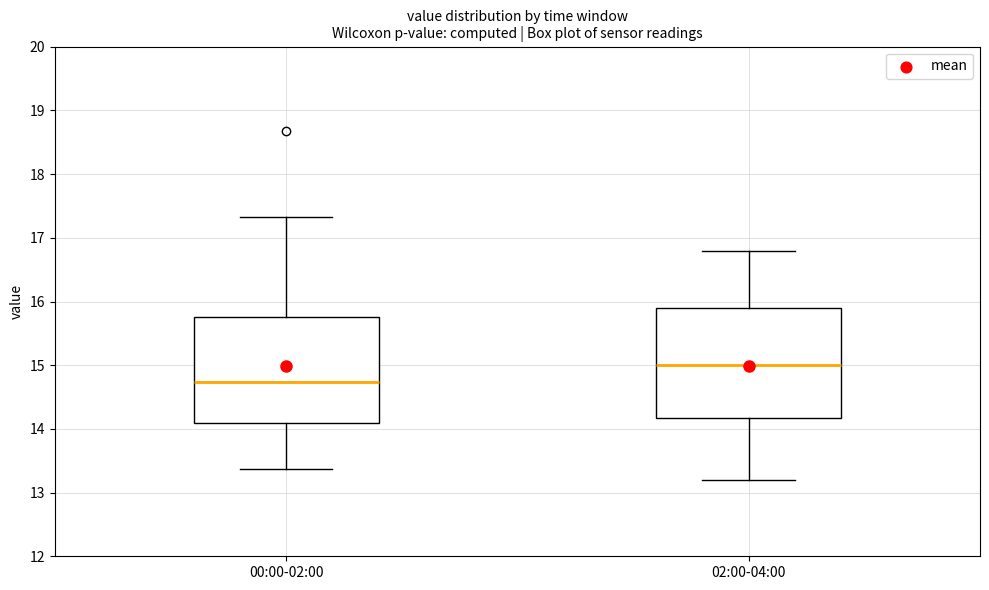

Reading left to right, read every box against the y-axis: the position of its median line, the range the box covers, and the ends of its whiskers. The values are not printed on the chart, so give them approximately, as read against the axis.

00:00-02:00: median 14.7, box 14.1 to 15.8, whiskers 13.4 to 17.3
02:00-04:00: median 15.0, box 14.2 to 15.9, whiskers 13.2 to 16.8